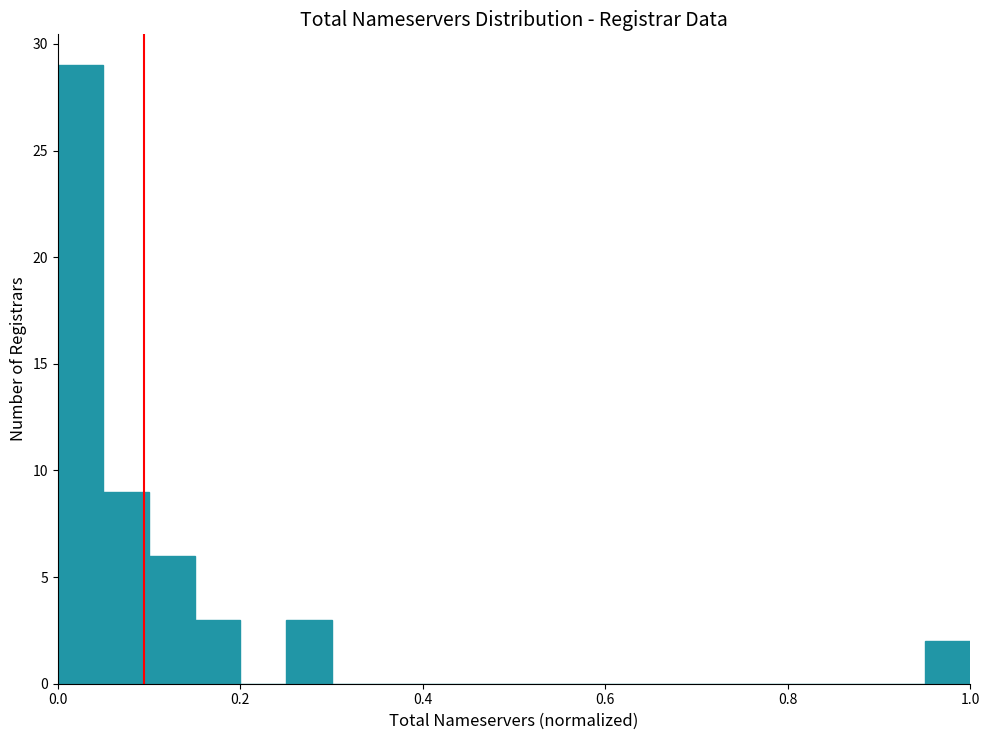

Around what value on the x-axis is the tallest bar? Give the approximate position of its centre, as read against the axis.

0.02